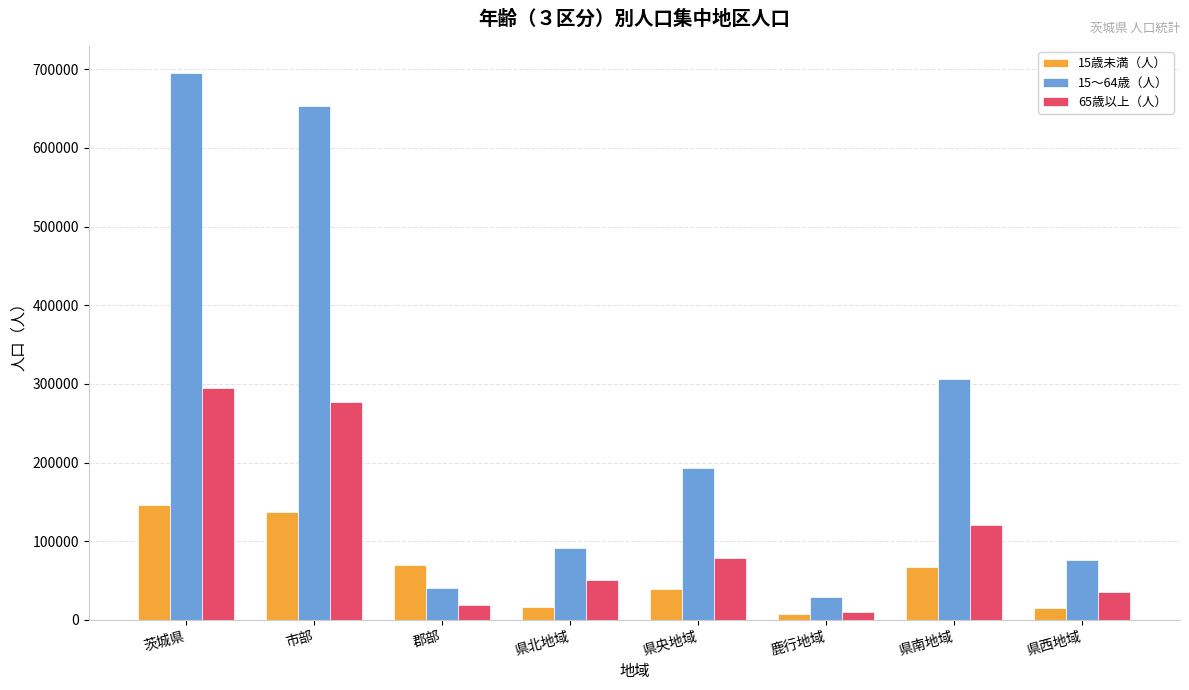

Rank the series by their average value, from highest to lowest.

15～64歳（人）, 65歳以上（人）, 15歳未満（人）